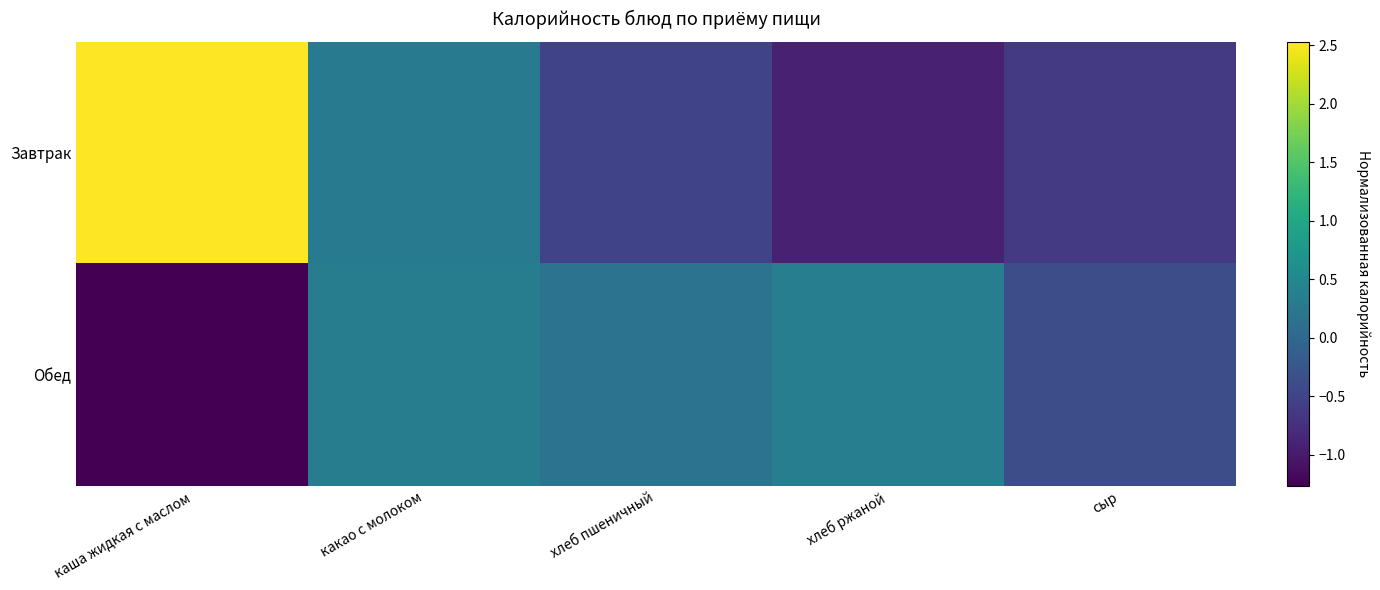

Which label corresponds to the largest value in the chart?

каша жидкая с маслом